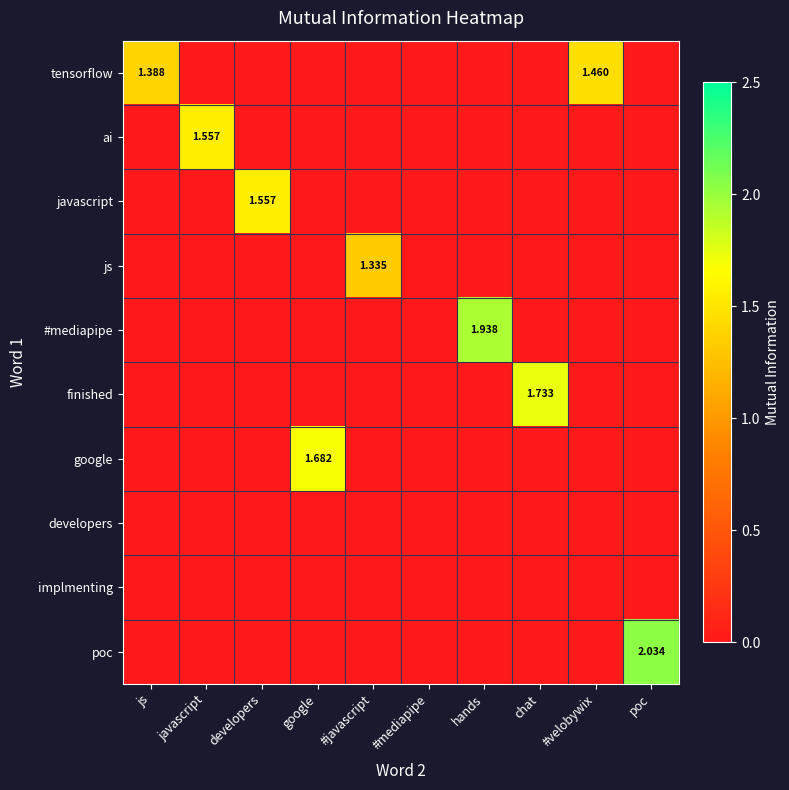

What is the difference between the maximum and second lowest values in the google series?

1.7